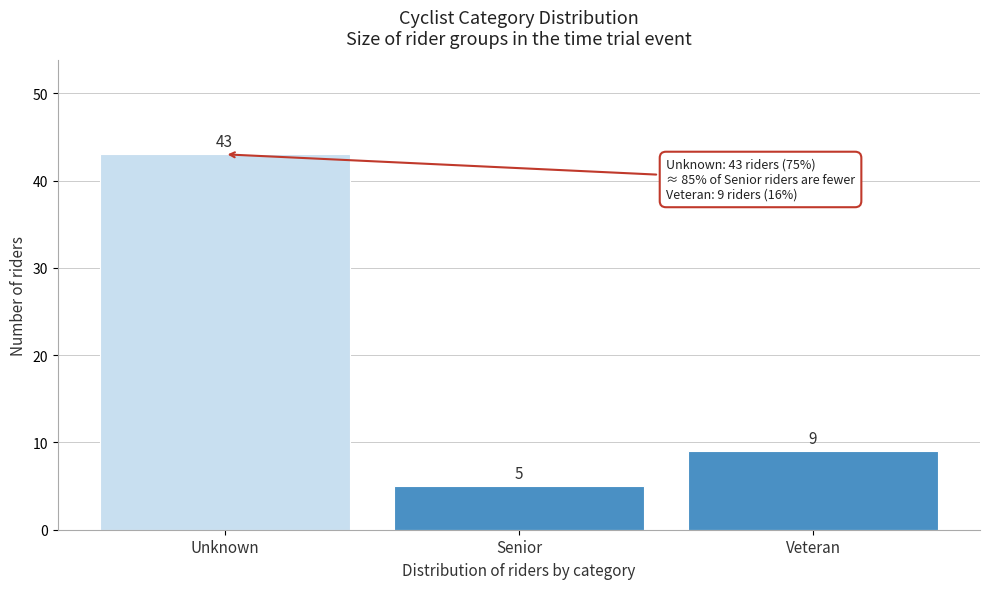

Reading right to left, what are all the values shown in this chart?

Veteran=9	Senior=5	Unknown=43